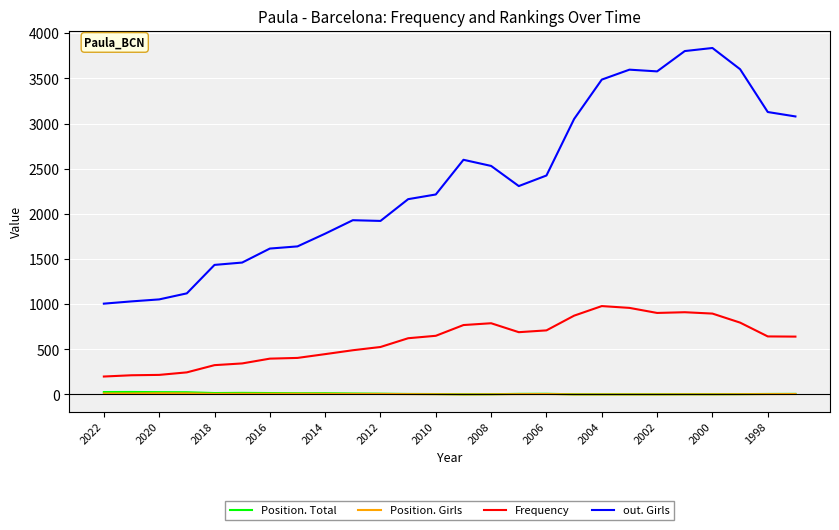

Which series has the largest total across all categories?

out. Girls